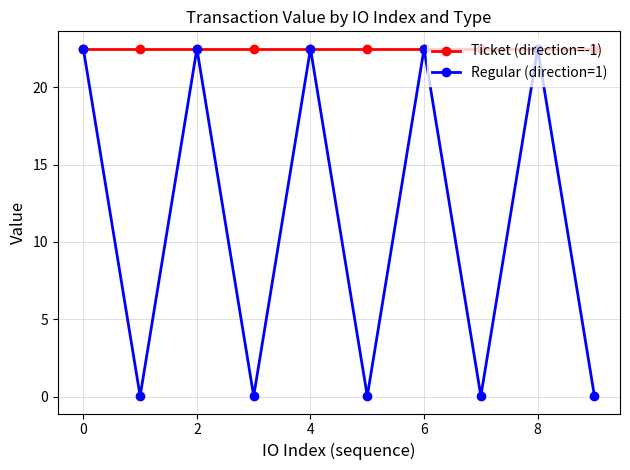

True or false: Regular (direction=1) has more than 1 interior local peaks.

True